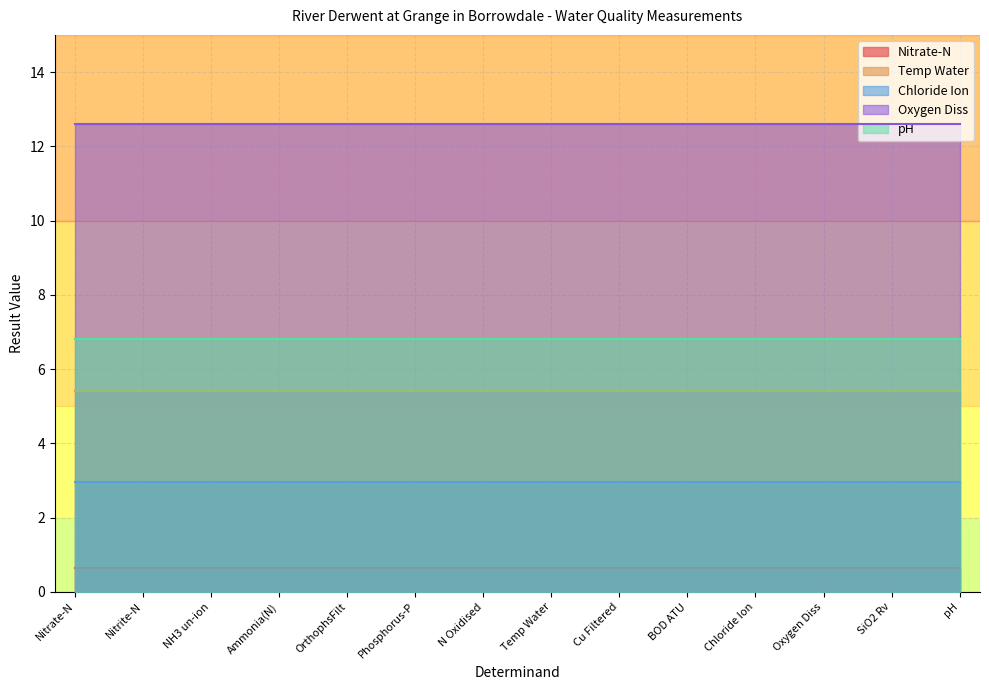

At which category does the chart reach its peak across all series?

Nitrate-N